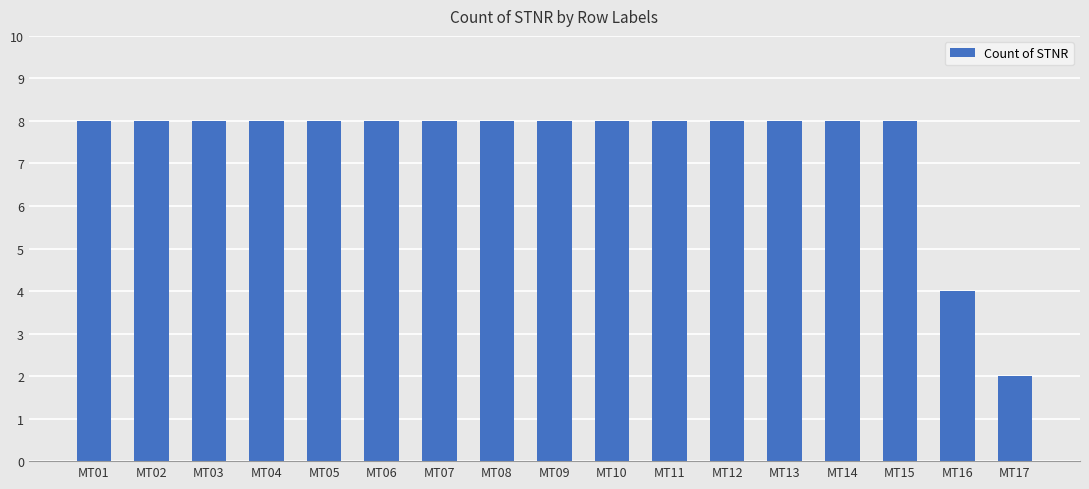

Between MT07 and MT17, which is larger?

MT07